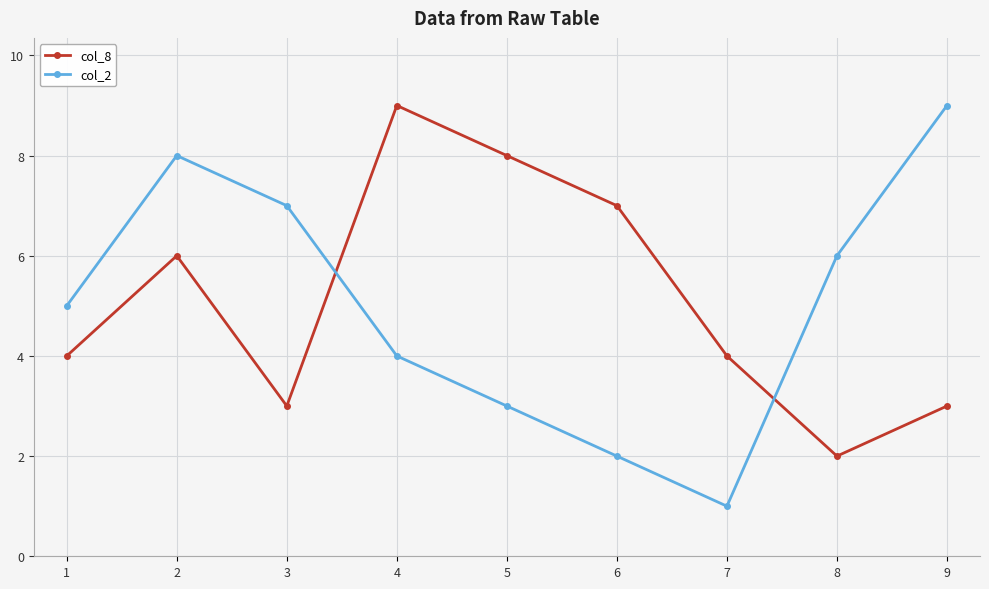

How many col_8 values are between 3 and 7?

6